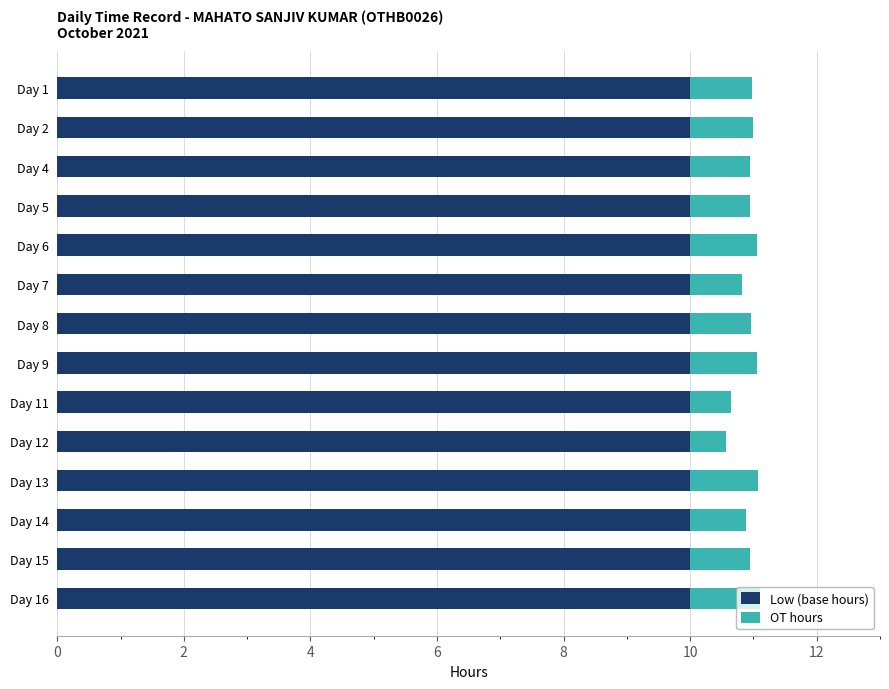

What is the total value across all series at Day 9?

11.1